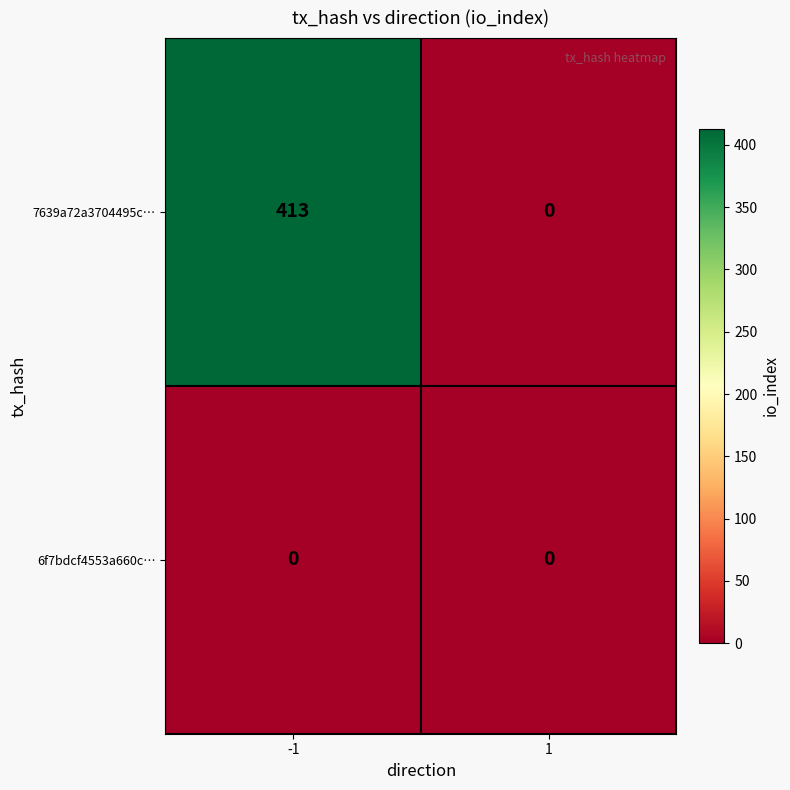

Which series has the largest total across all categories?

7639a72a3704495c…